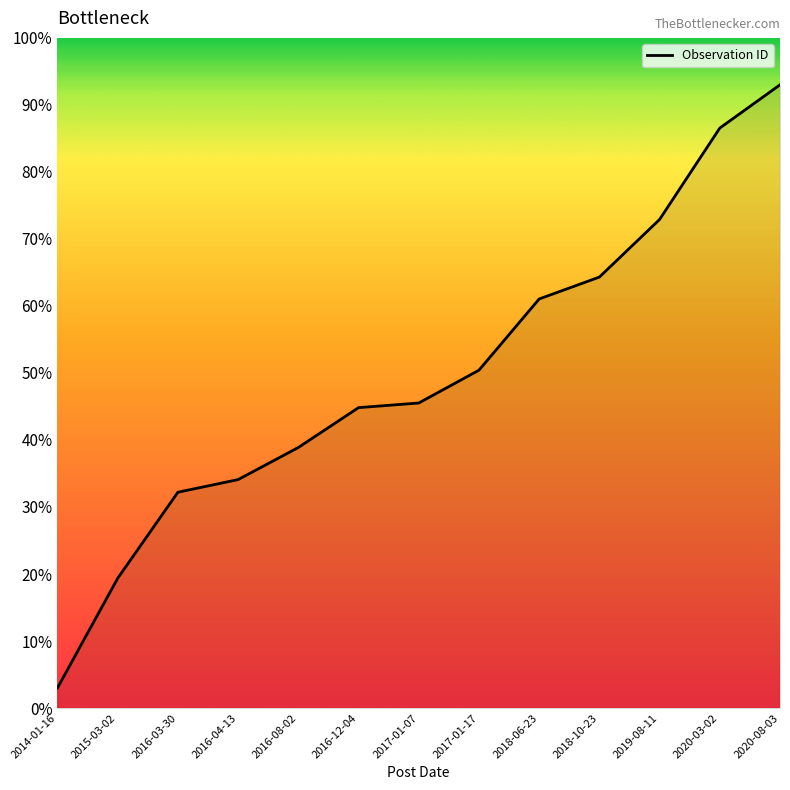

What is the ratio of the value at 2016-04-13 to the value at 2017-01-17?

0.7